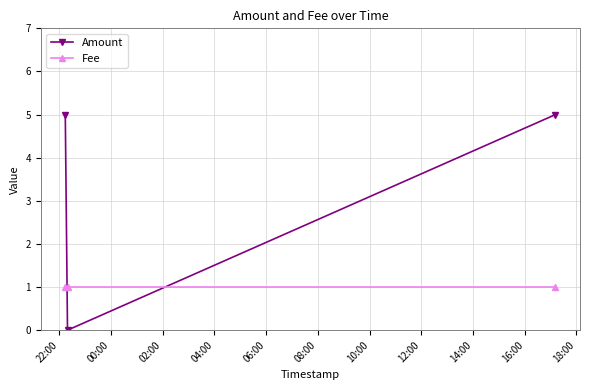

Which series has the largest total across all categories?

Amount